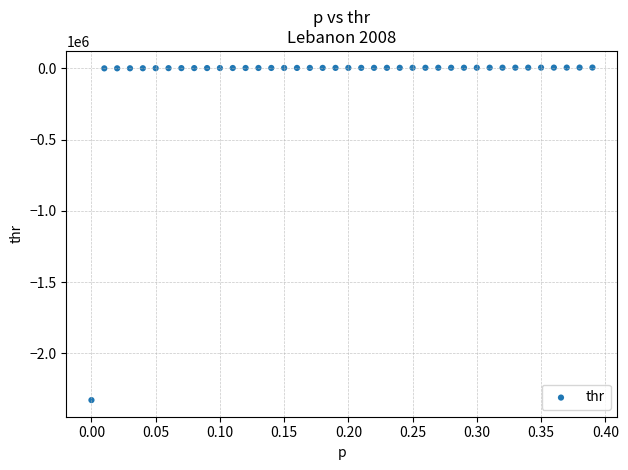

What is the range of Y values (max minus min)?

2334233.8